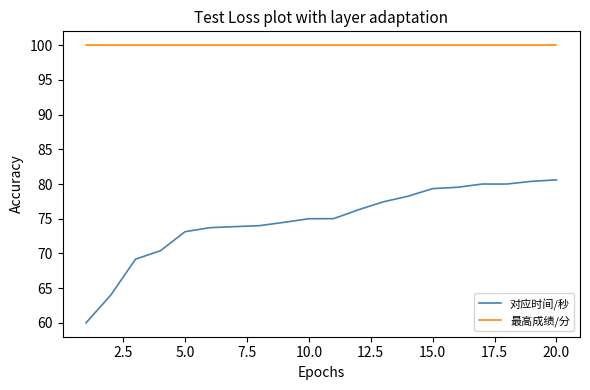

List the series in order of their overall mean, lowest first.

对应时间/秒, 最高成绩/分